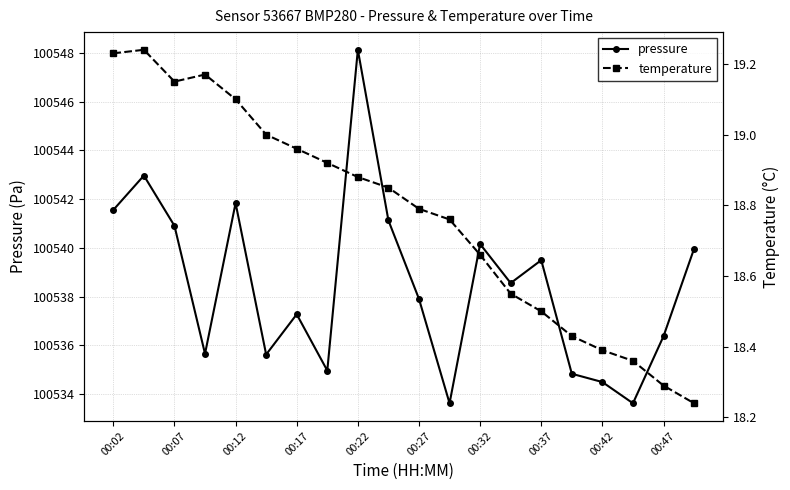

What is the sum of all temperature values?

375.5